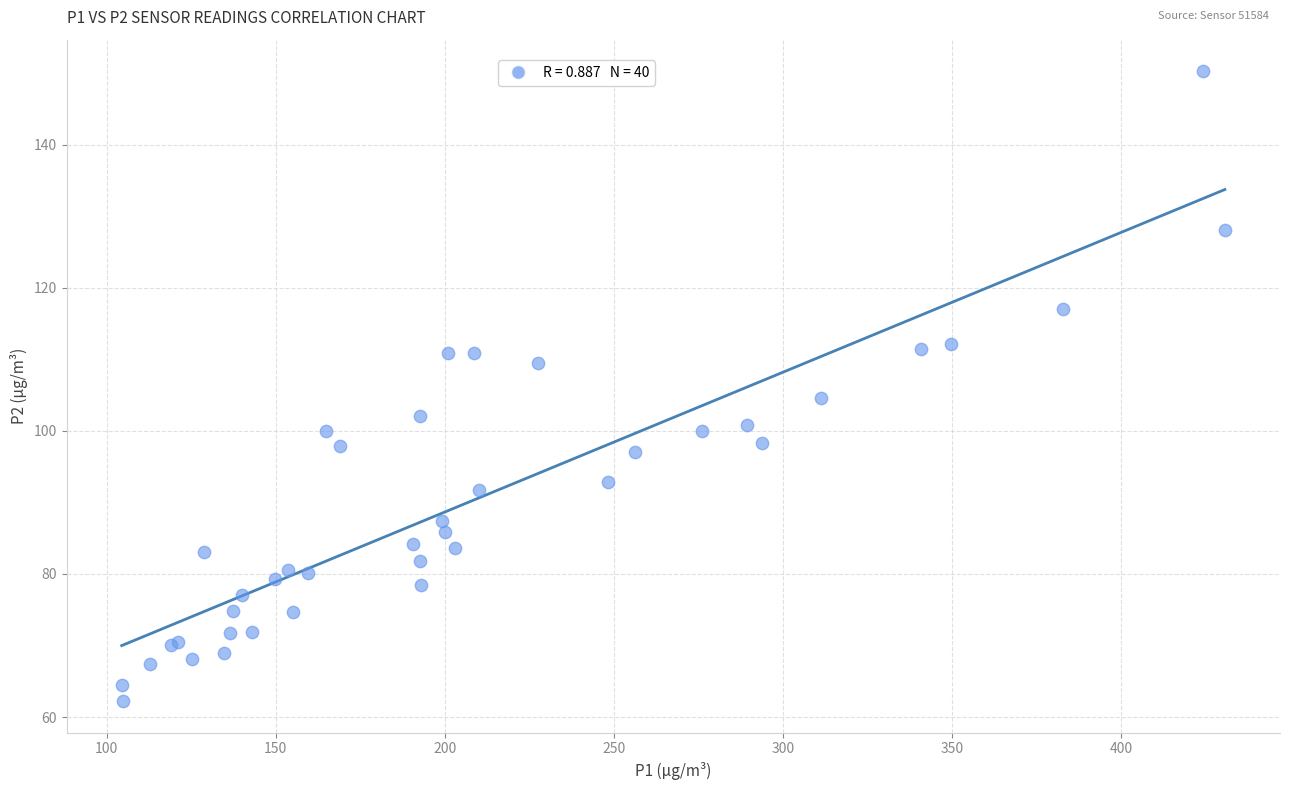

What Y value in the scatter plot is closest to 106?

104.5